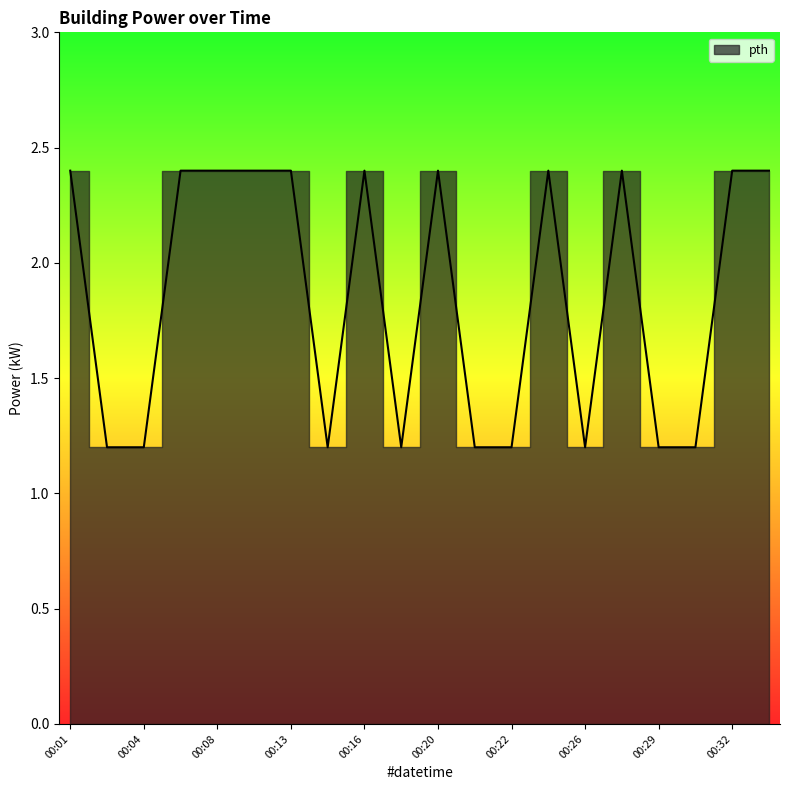

How many interior local peaks (higher than both neighbors) does the data have?

4